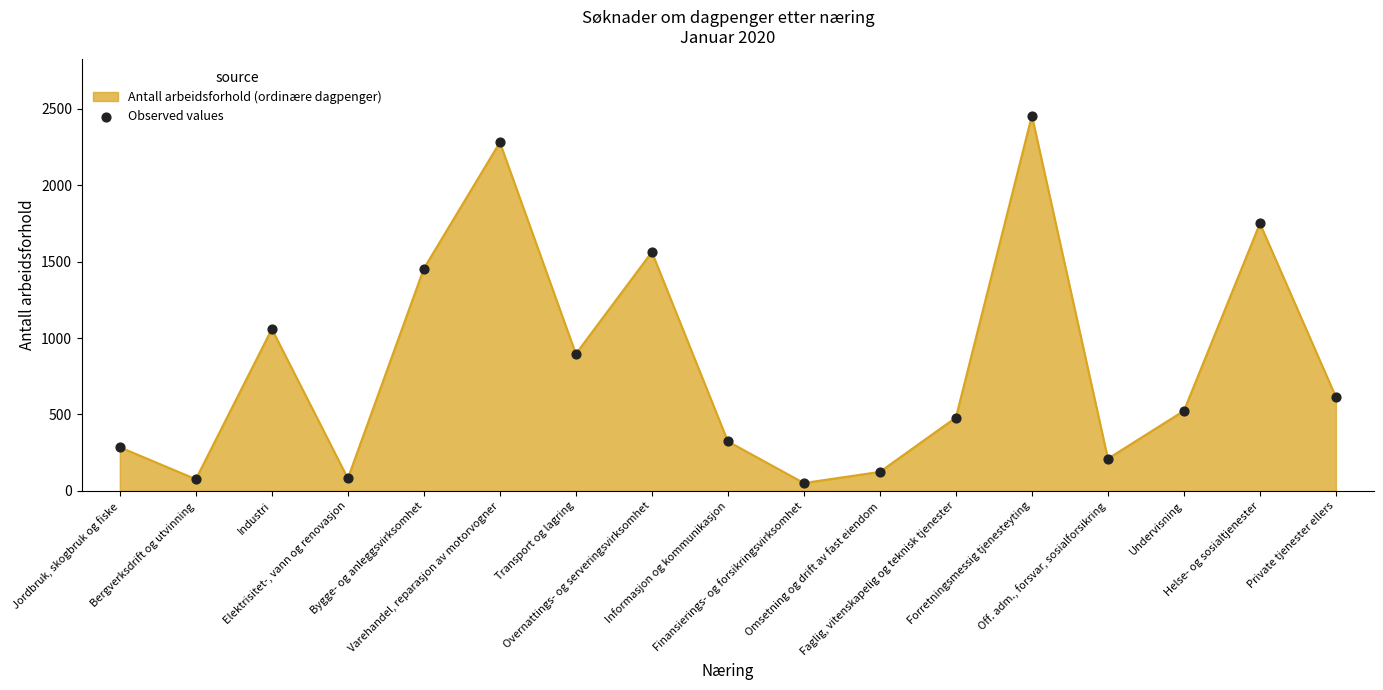

Which has a higher value, Faglig, vitenskapelig og teknisk tjenester or Undervisning?

Undervisning